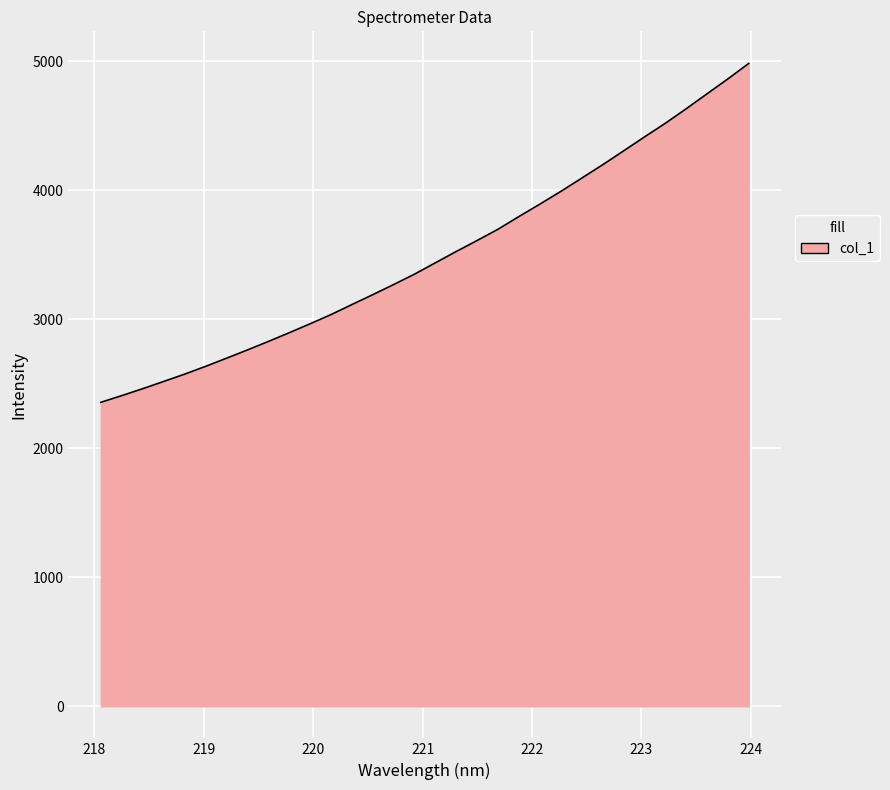

What is the difference between the maximum and minimum values?

2626.7